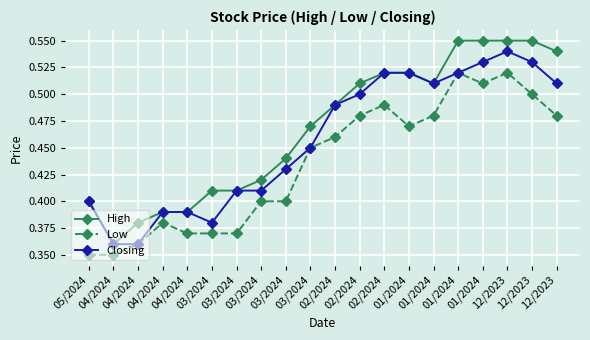

What is the maximum value for Low?

0.5